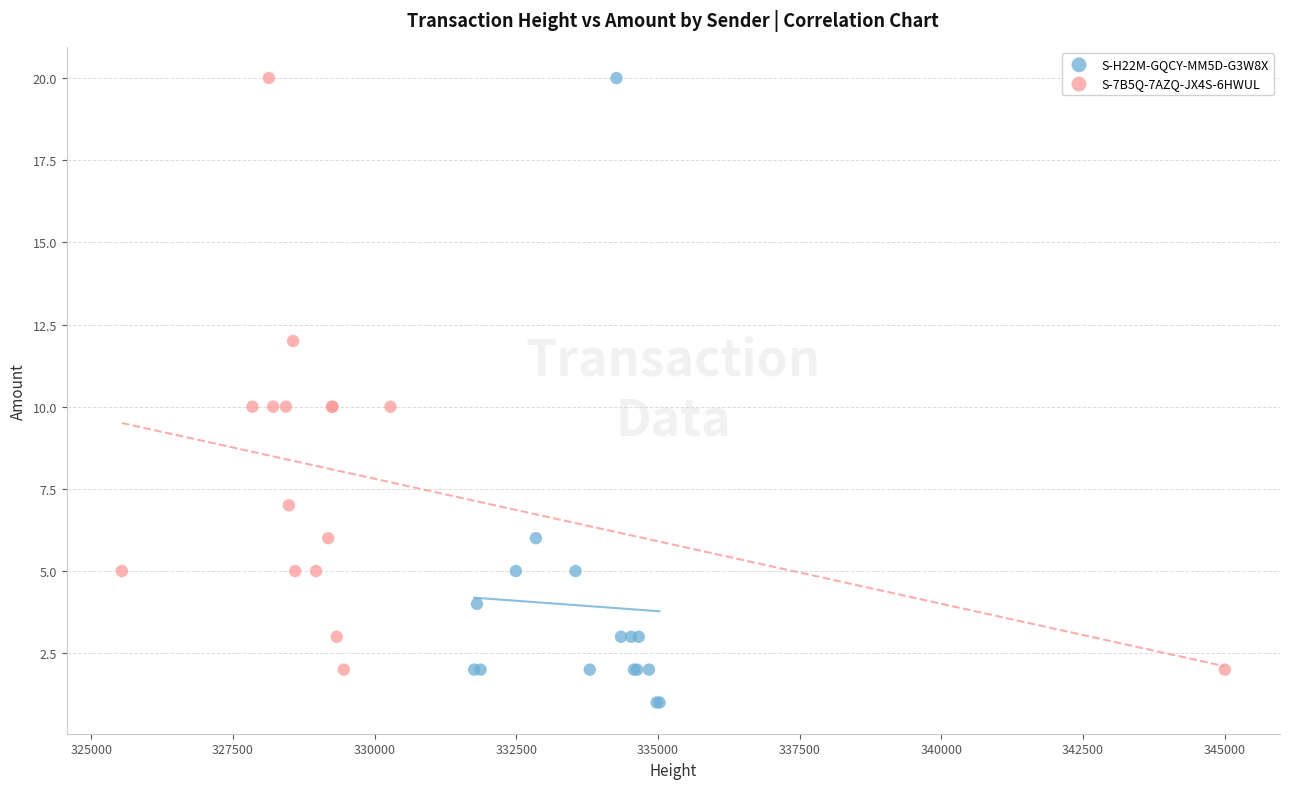

Which series has the largest Y range (max minus min)?

S-H22M-GQCY-MM5D-G3W8X